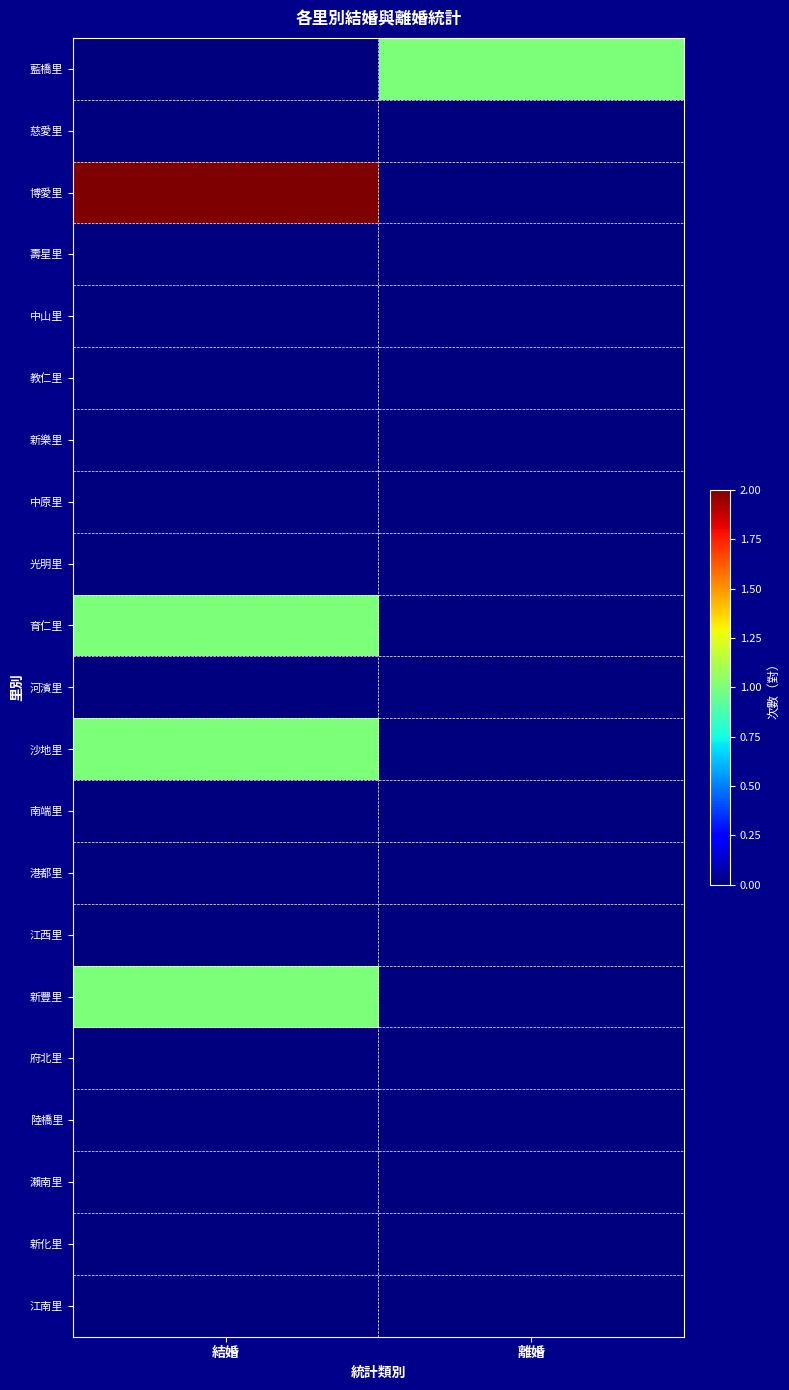

Which series has the largest total across all categories?

博愛里